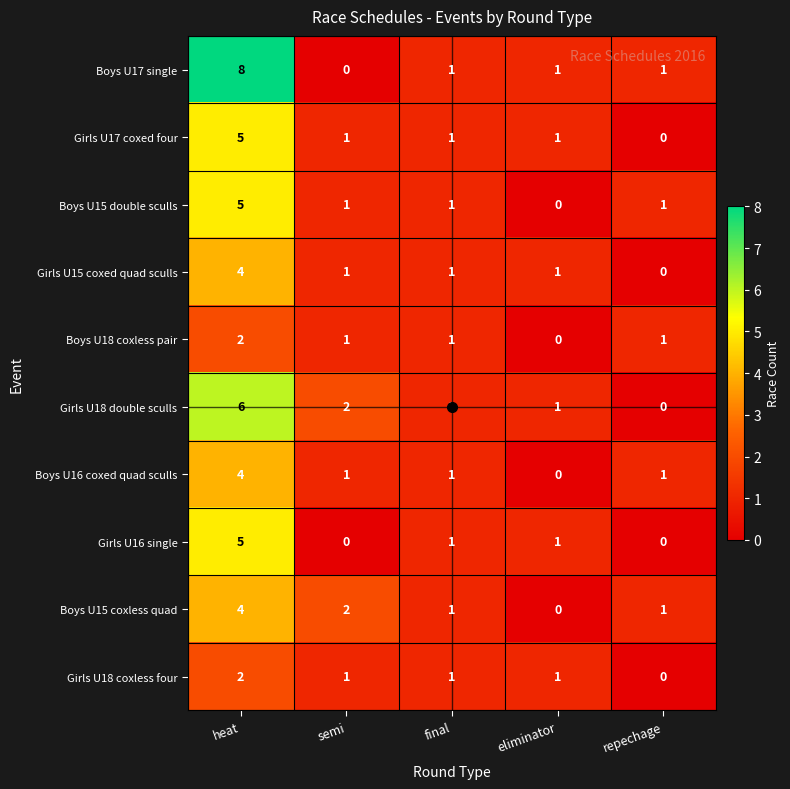

Which series has the widest spread of values?

Boys U17 single